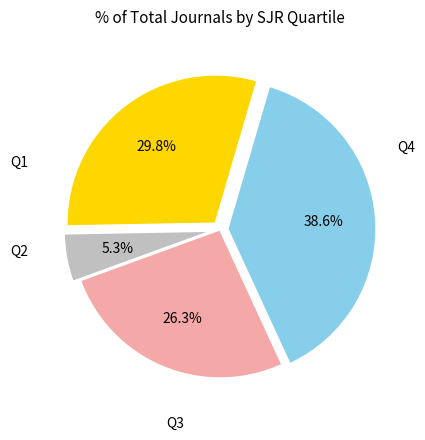

What is the ratio of the value at Q4 to the value at Q2?

0.1